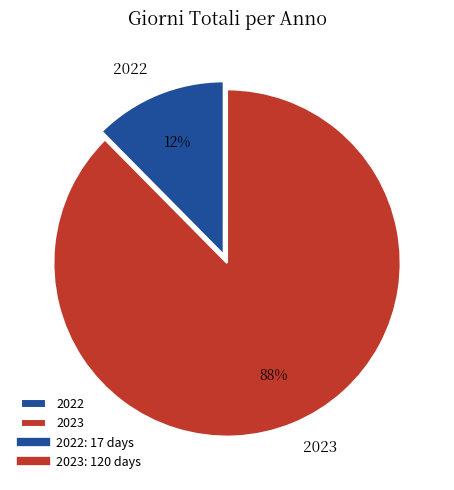

True or false: 2022 accounts for 1% of the total.

False